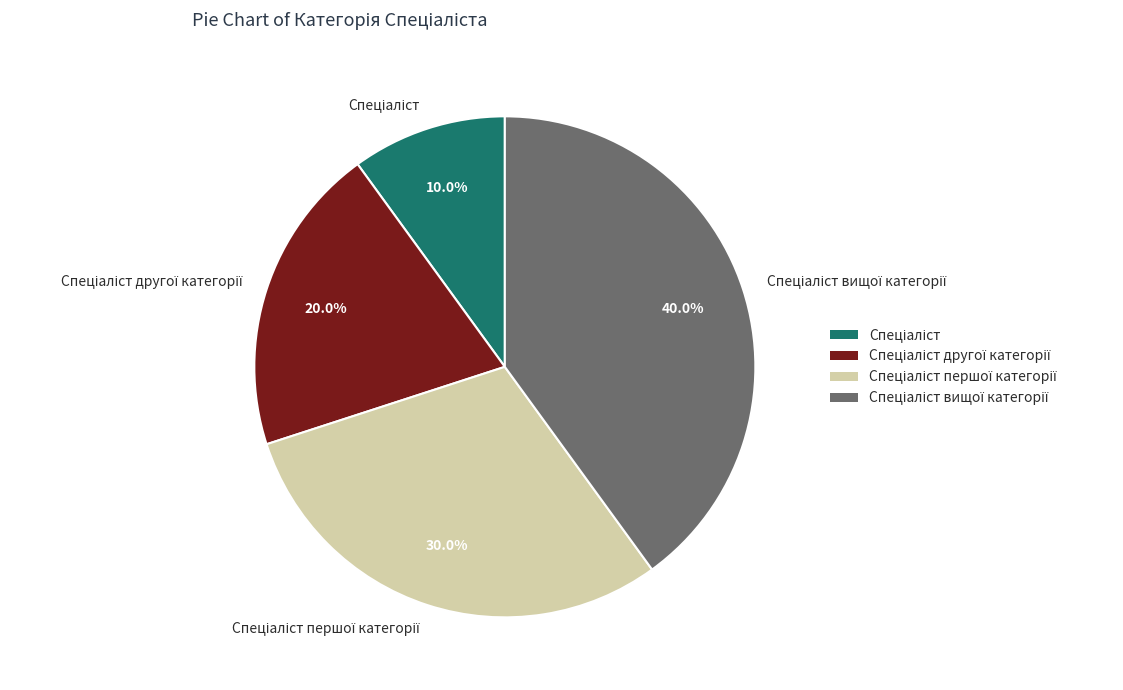

Is there a majority slice in this chart?

No